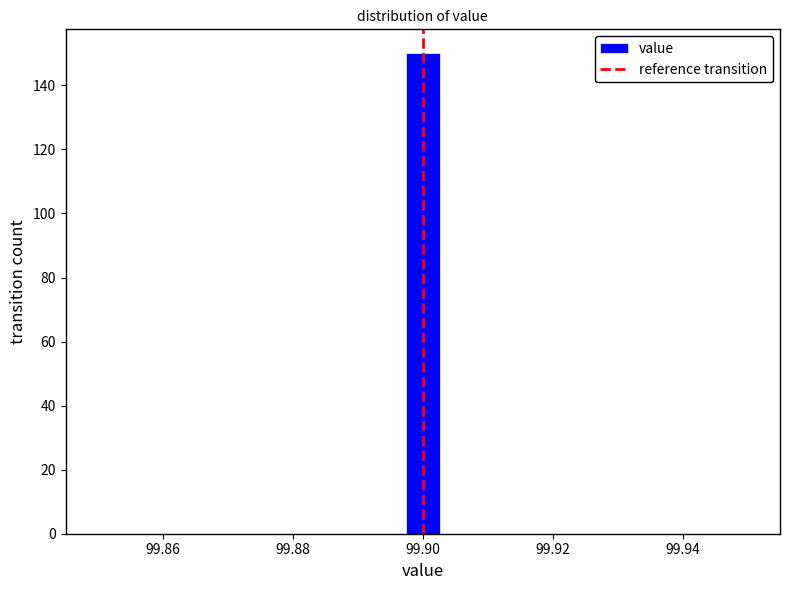

Around what value on the x-axis is the tallest bar? Give the approximate position of its centre, as read against the axis.

99.900